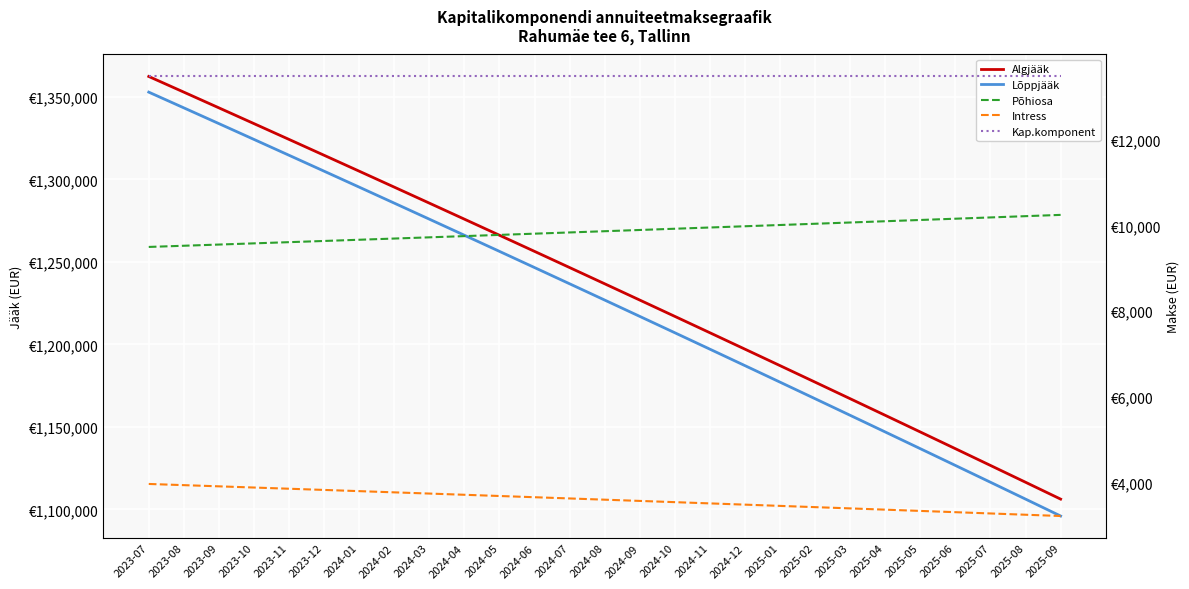

Rank the categories by Algjääk value from highest to lowest.

2023-07, 2023-08, 2023-09, 2023-10, 2023-11, 2023-12, 2024-01, 2024-02, 2024-03, 2024-04, 2024-05, 2024-06, 2024-07, 2024-08, 2024-09, 2024-10, 2024-11, 2024-12, 2025-01, 2025-02, 2025-03, 2025-04, 2025-05, 2025-06, 2025-07, 2025-08, 2025-09